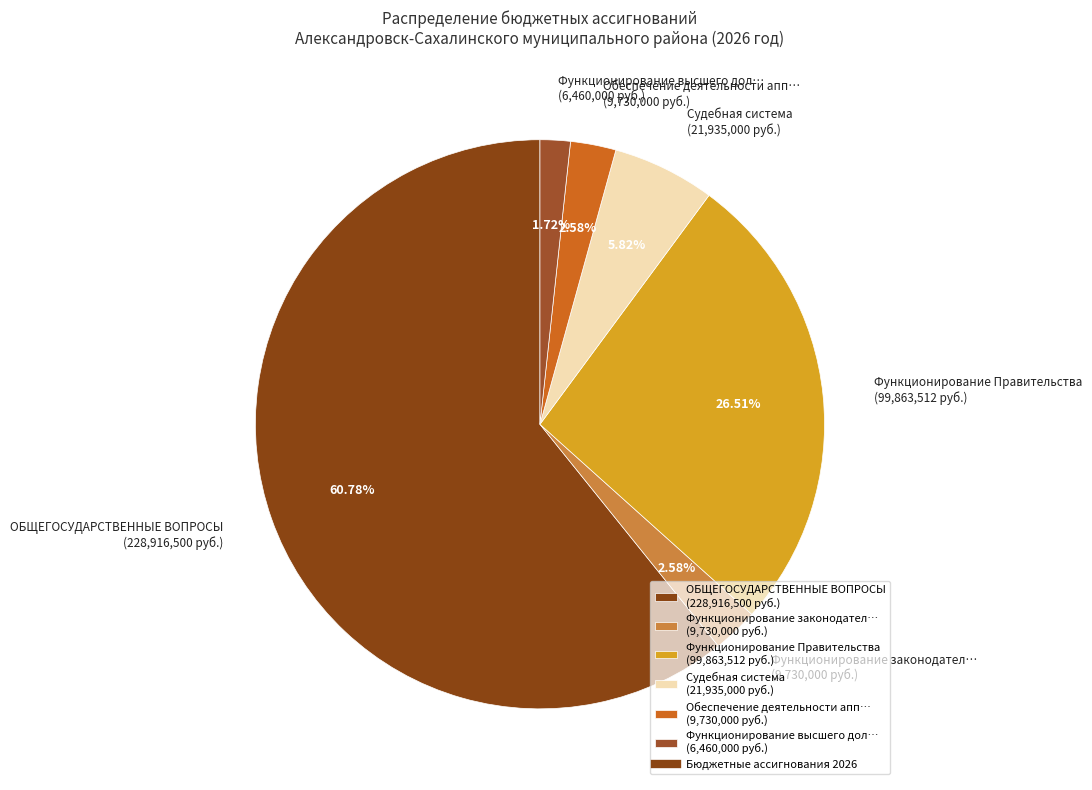

Do Судебная система (21,935,000 руб.) and Функционирование Правительства (99,863,512 руб.) together represent more than half of the pie?

No